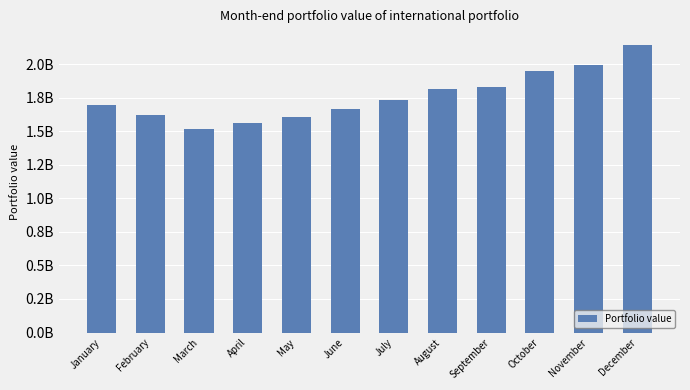

What is the difference between the maximum and minimum values?

624554693.4